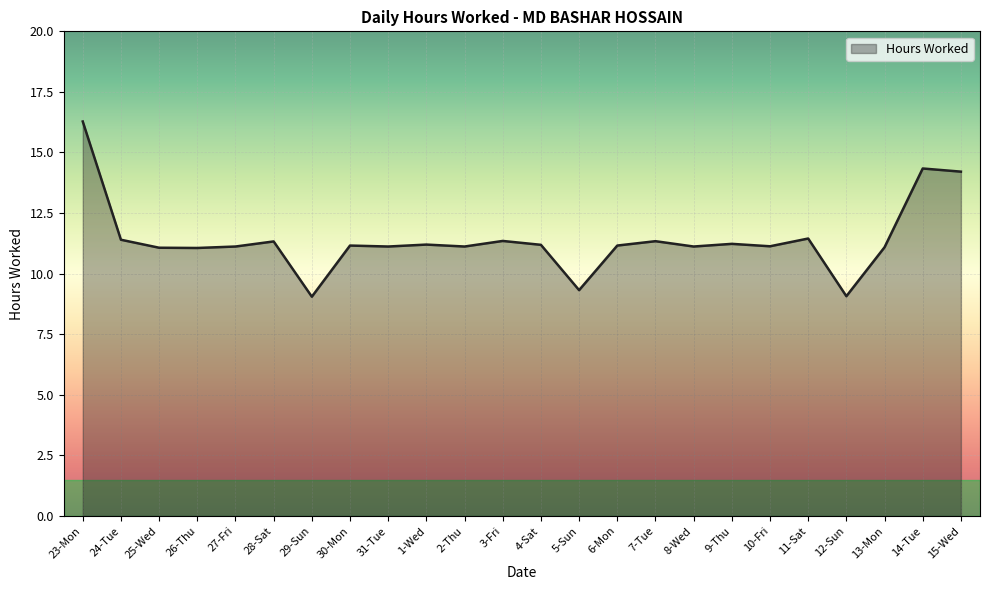

True or false: the data shows 11.1 at 25-Wed.

True